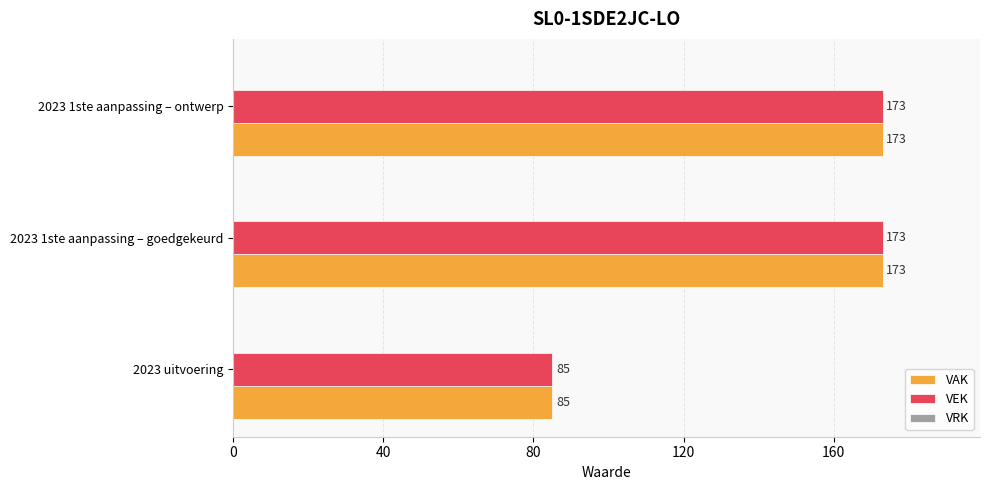

The value of VAK at 2023 1ste aanpassing – ontwerp is 173. True or false?

True